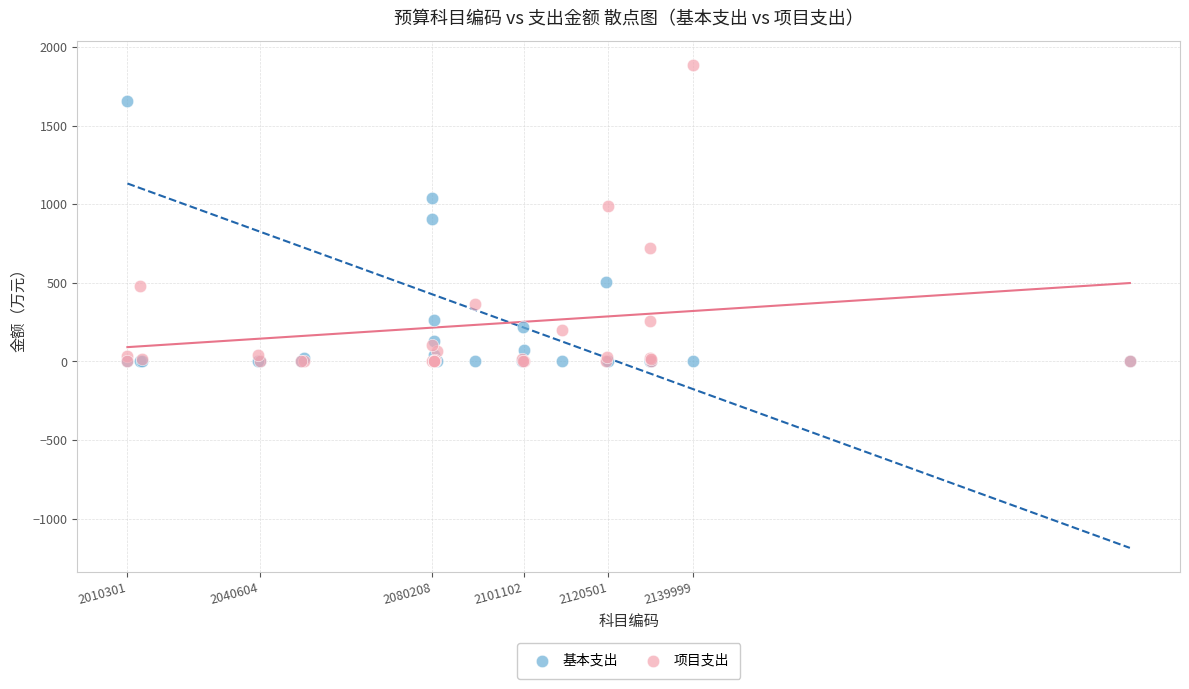

What are all the series names shown in the legend?

基本支出, 项目支出